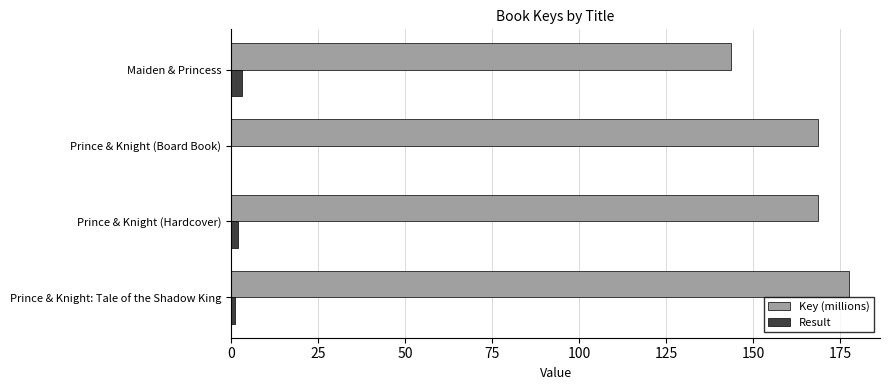

Which series changed the most between Prince & Knight: Tale of the Shadow King and Maiden & Princess?

Key (millions)